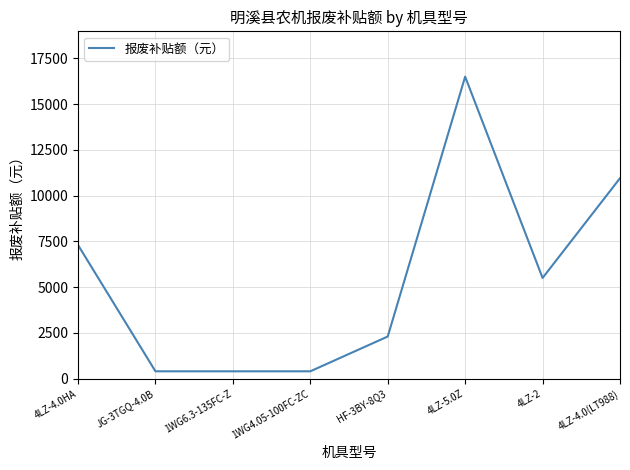

What is the smallest value displayed?

400